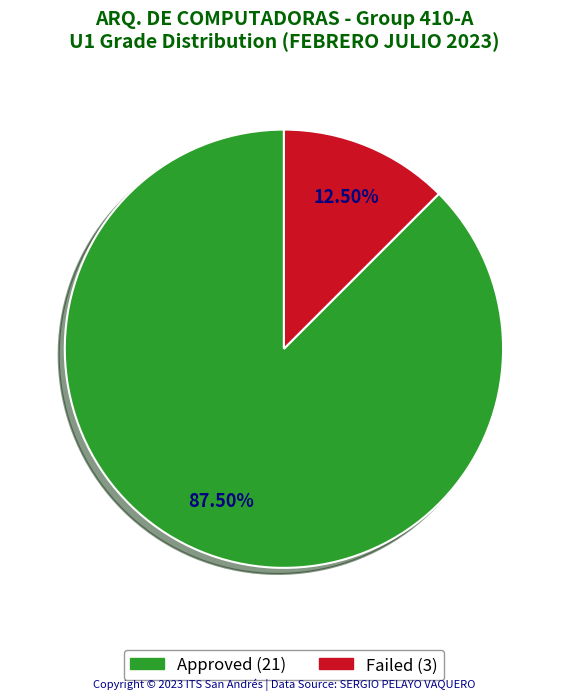

Is there any slice that represents more than half of the pie?

Yes